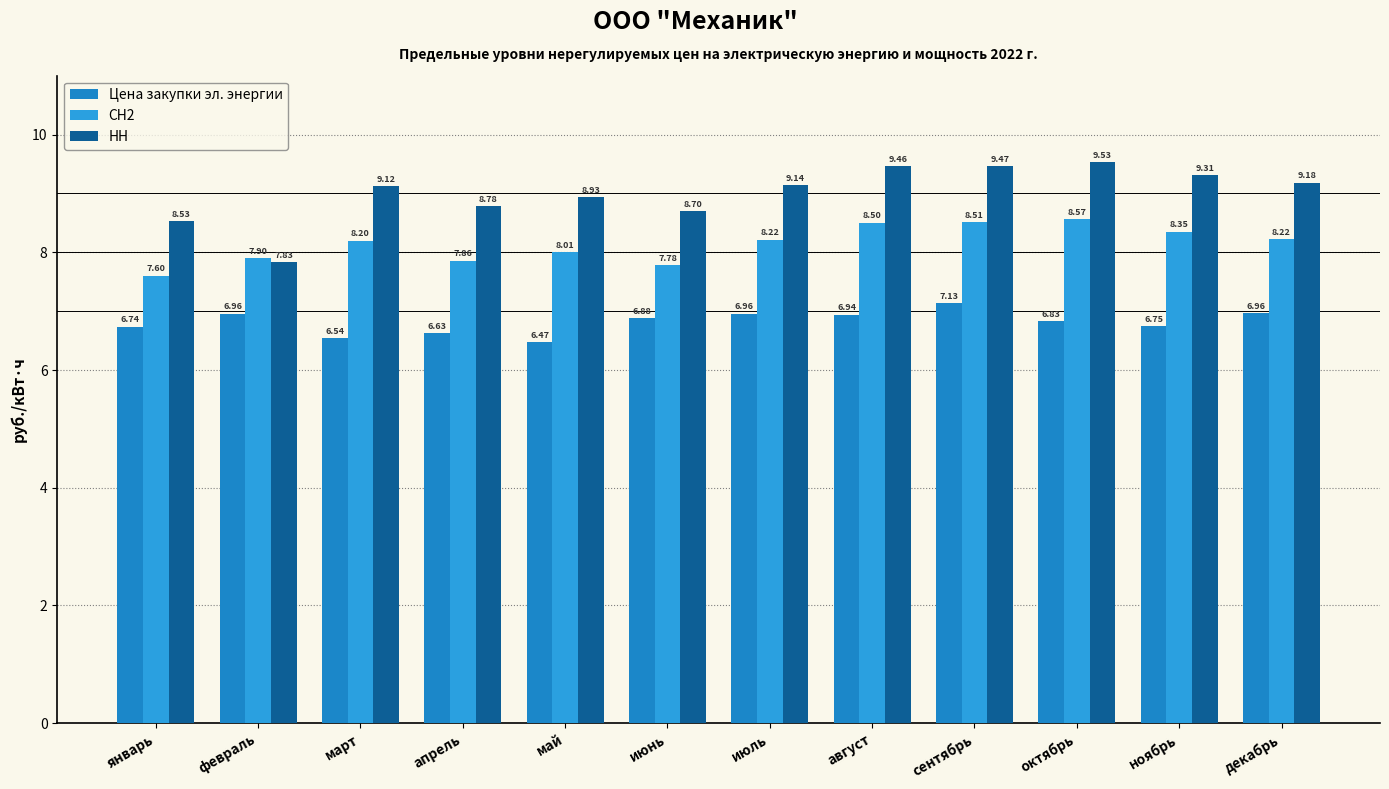

Between декабрь and июль, which is larger?

декабрь